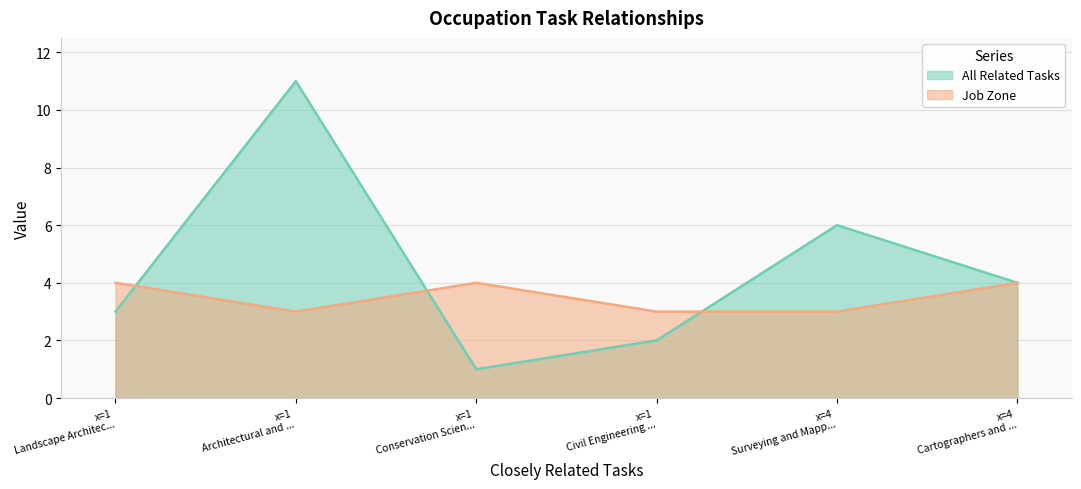

What is the smallest value displayed?

1